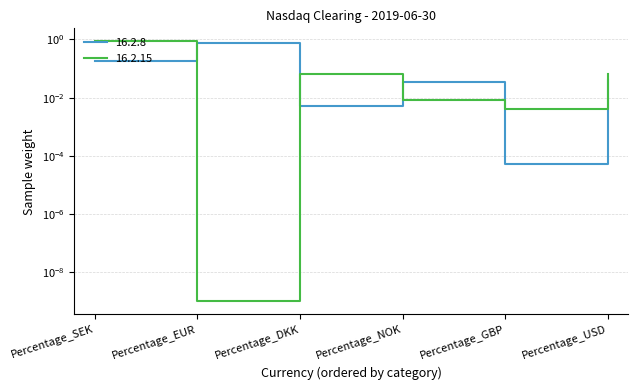

At how many categories does at least one series exceed 0?

6